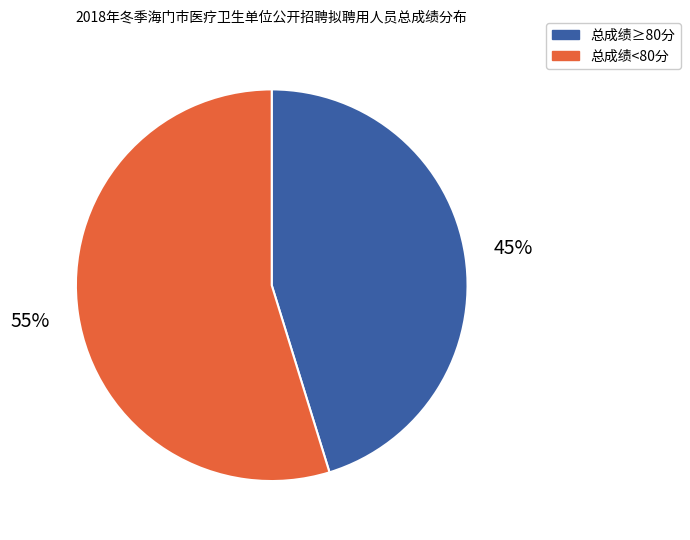

To the nearest percent, what is the difference between the largest and smallest slice percentages?

10%